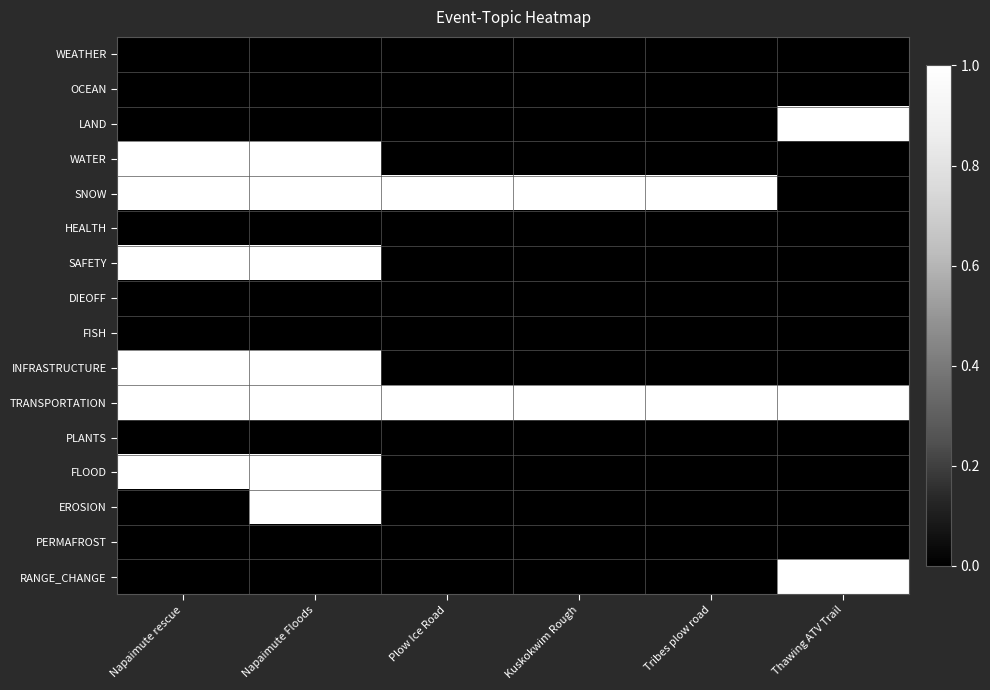

Which category has the highest value across all series?

Thawing ATV Trail